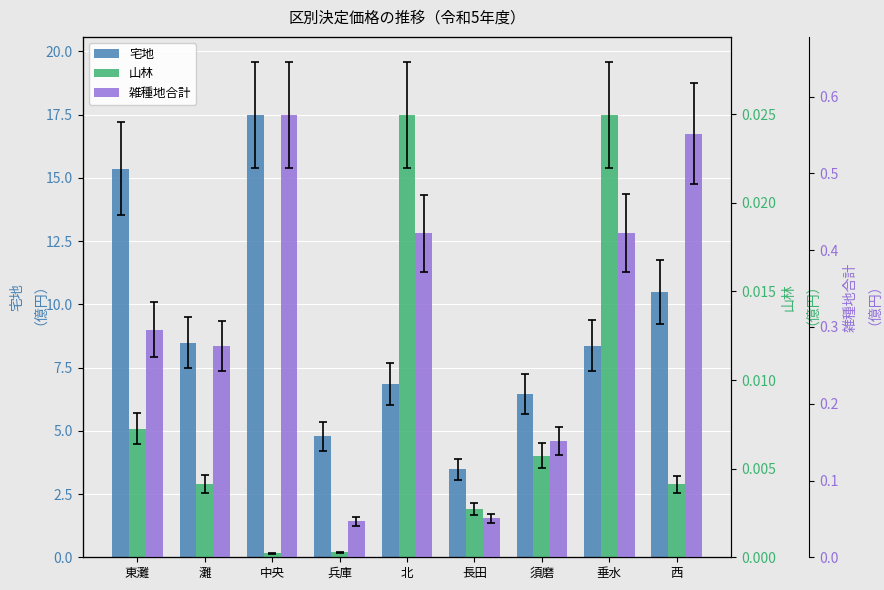

Does the chart contain any negative values?

No